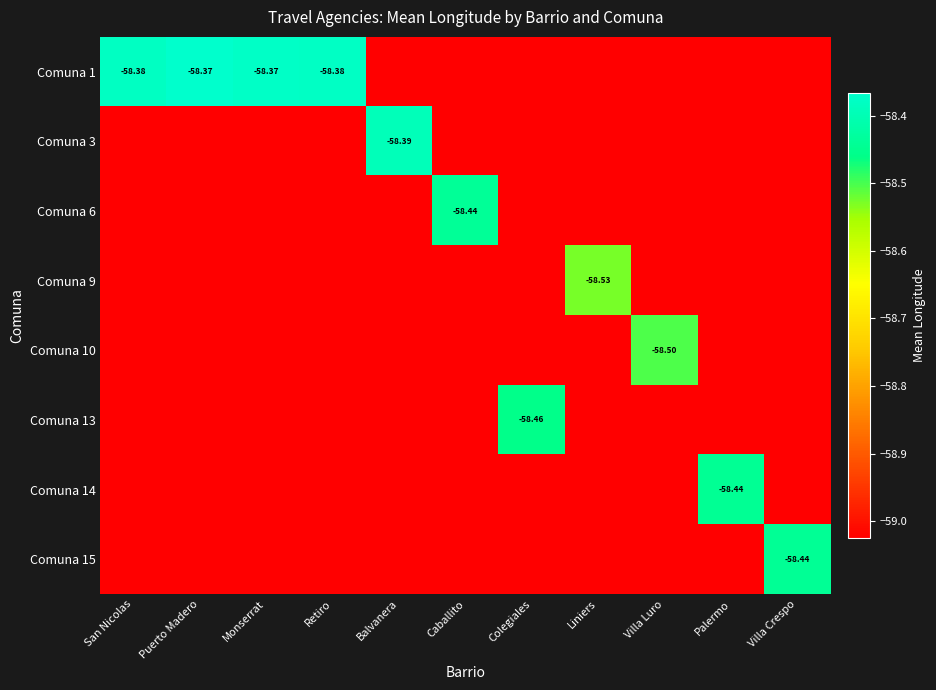

At San Nicolas, list the series in order from smallest to largest.

Comuna 3, Comuna 6, Comuna 9, Comuna 10, Comuna 13, Comuna 14, Comuna 15, Comuna 1